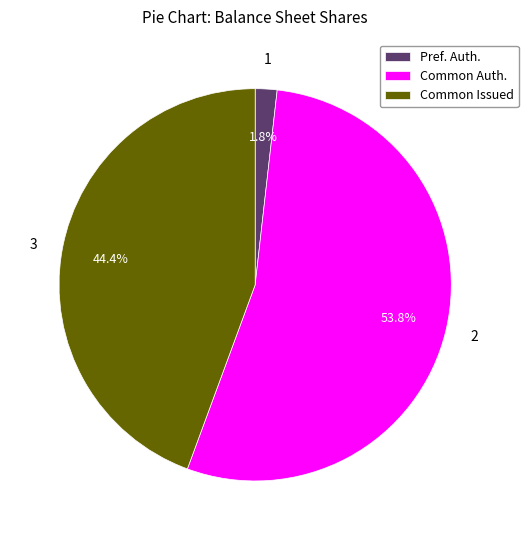

Between Pref. Auth. and Common Auth., which is larger?

Common Auth.